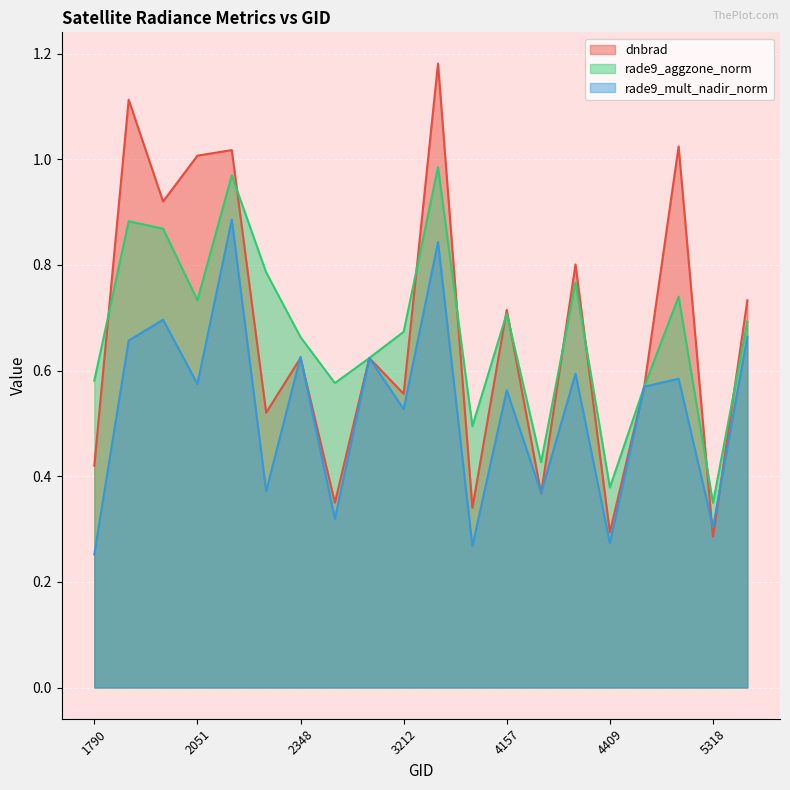

Reading right to left, what are all the values shown in this chart?

dnbrad: 0.7	0.3	1.0	0.6	0.3	0.8	0.4	0.7	0.3	1.2	0.6	0.6	0.3	0.6	0.5	1.0	1.0	0.9	1.1	0.4
rade9_aggzone_norm: 0.7	0.3	0.7	0.6	0.4	0.8	0.4	0.7	0.5	1.0	0.7	0.6	0.6	0.7	0.8	1.0	0.7	0.9	0.9	0.6
rade9_mult_nadir_norm: 0.7	0.3	0.6	0.6	0.3	0.6	0.4	0.6	0.3	0.8	0.5	0.6	0.3	0.6	0.4	0.9	0.6	0.7	0.7	0.3